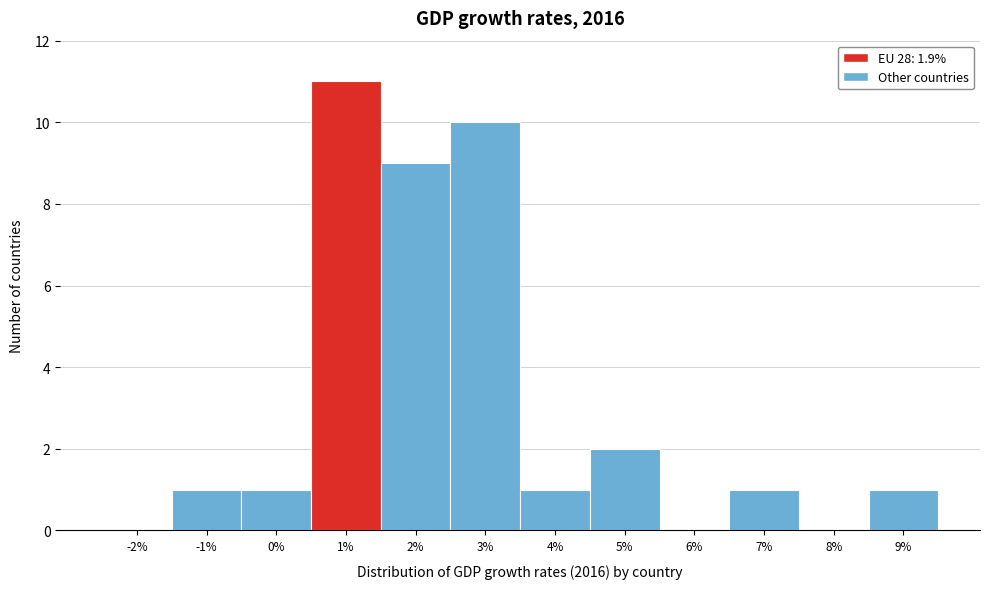

Reading left to right, what are all the values shown in this chart?

-2%=0	-1%=1	0%=1	1%=11	2%=9	3%=10	4%=1	5%=2	6%=0	7%=1	8%=0	9%=1